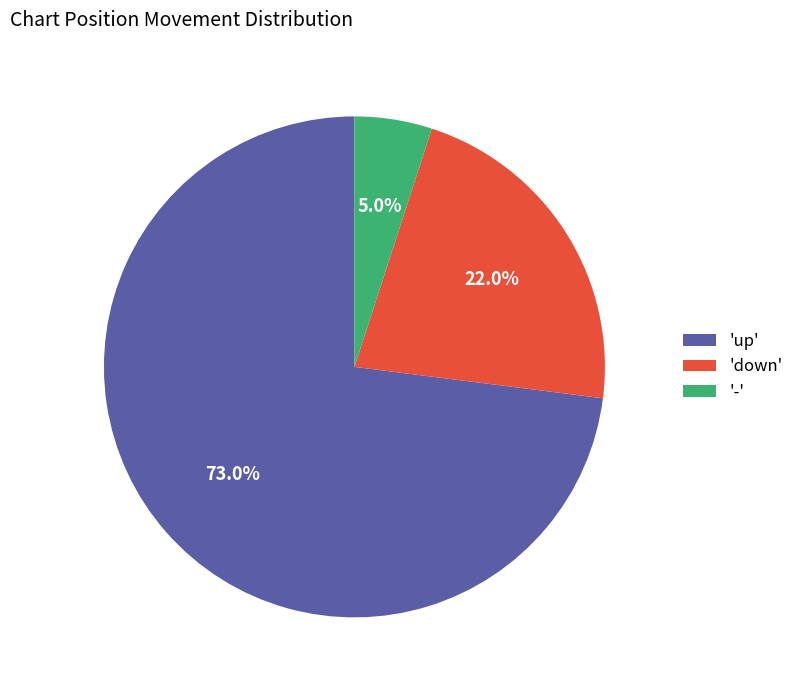

What percentage is NOT represented by 'down'?

78.0%